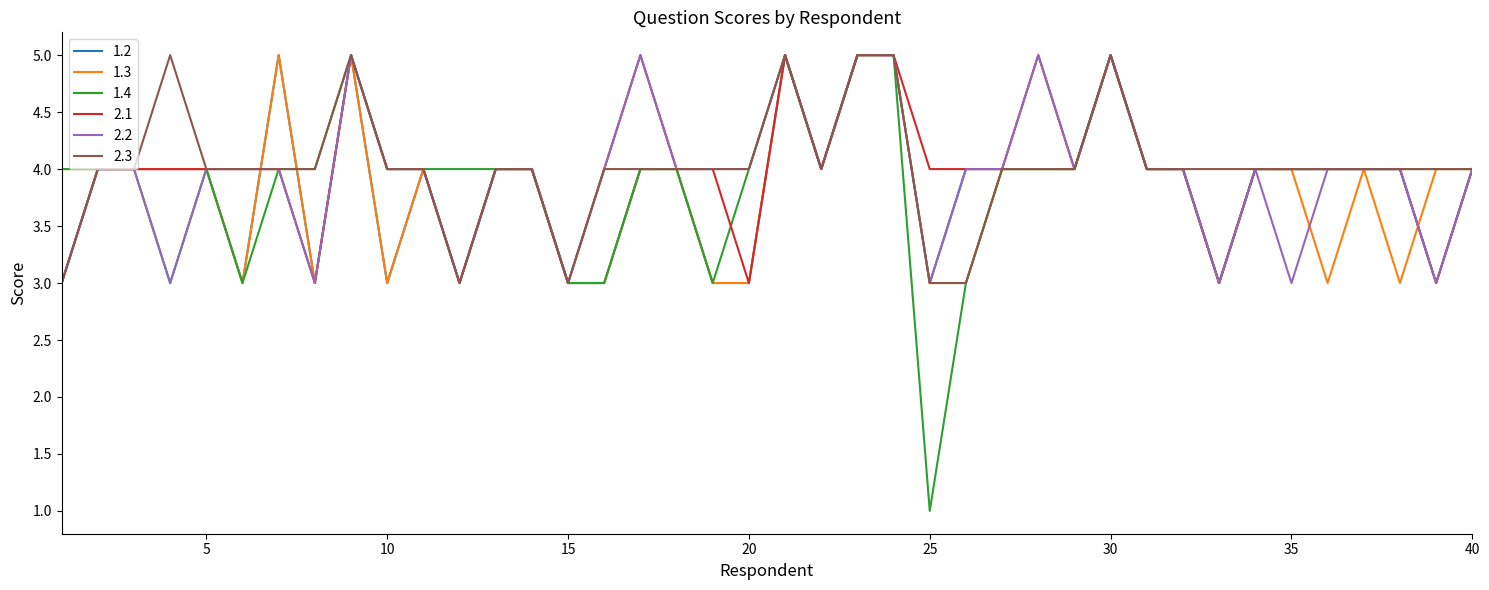

What is the lowest value of the 2.2 series?

3